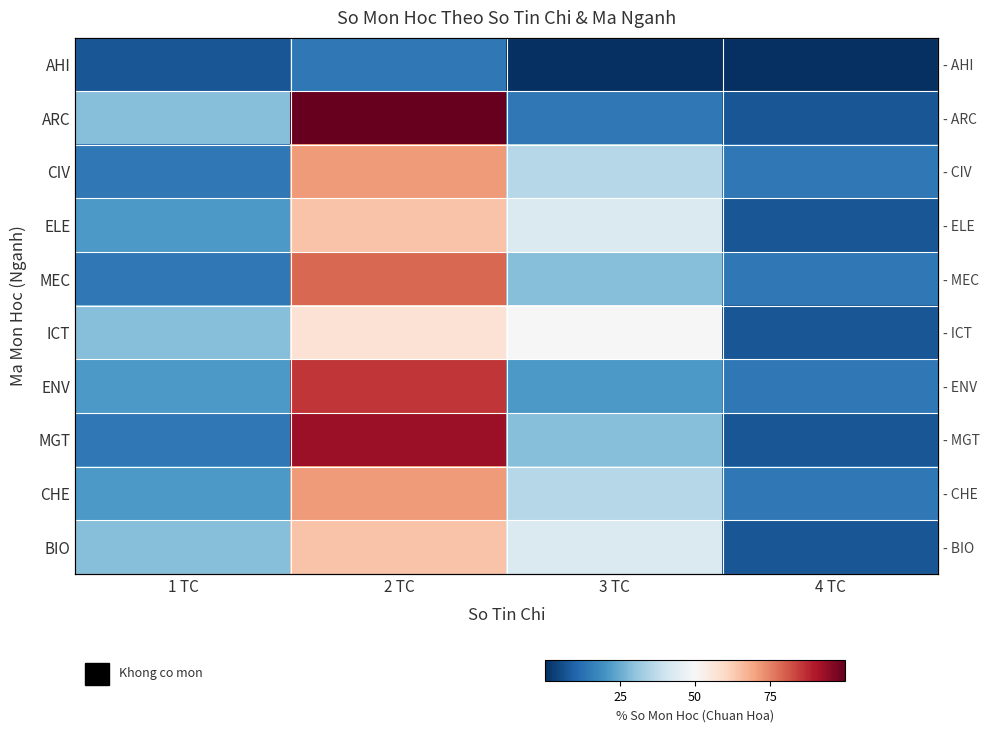

The MEC series shows 7.7 at 3 TC. True or false?

False